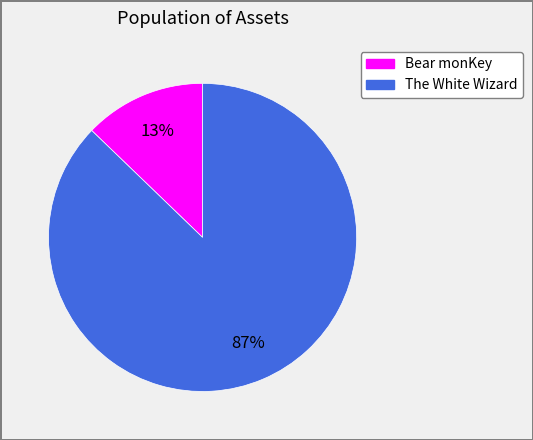

How many segments does this pie chart have?

2